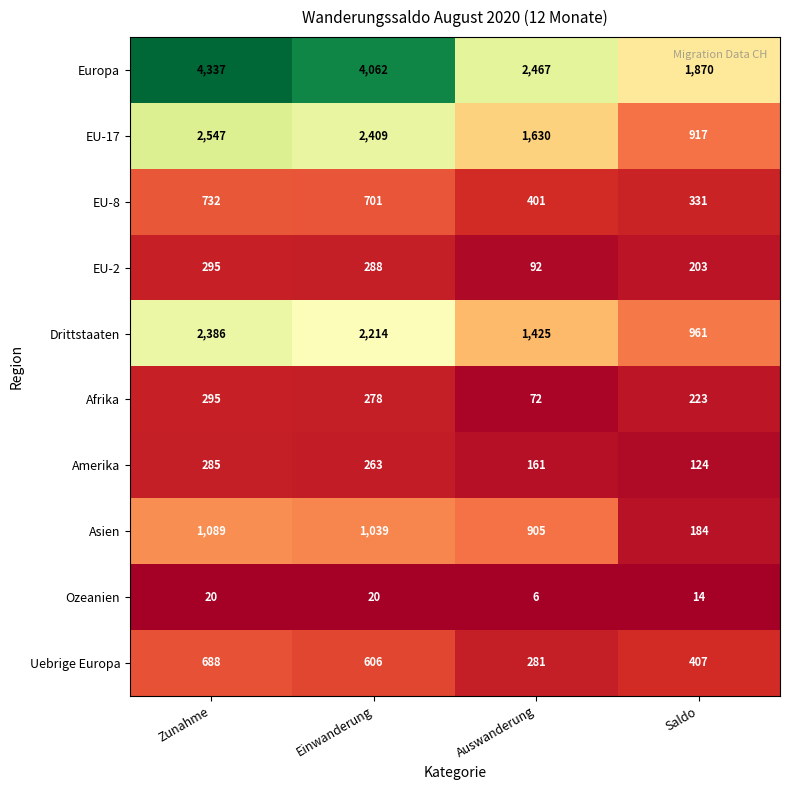

What is the smallest value displayed?

6